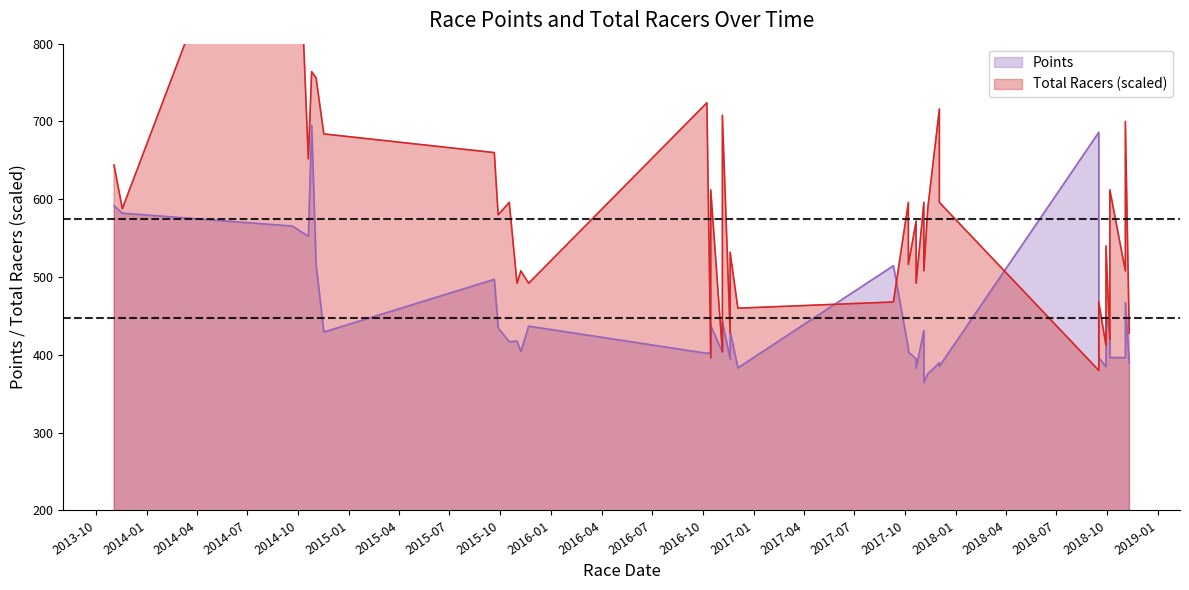

At 2014-01, list the series in order from largest to smallest.

Total Racers, Points